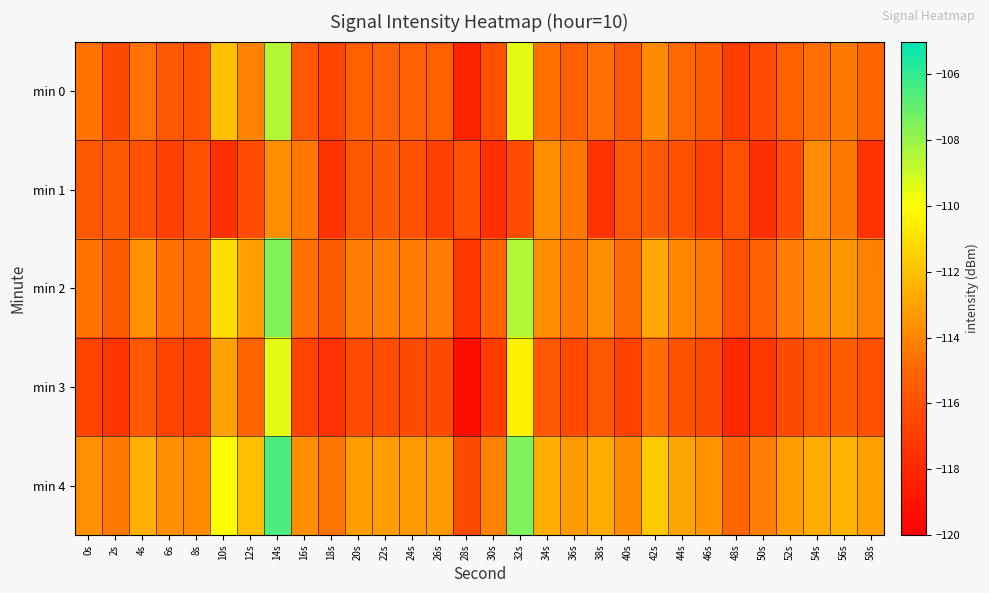

Which series has the largest total across all categories?

min 4